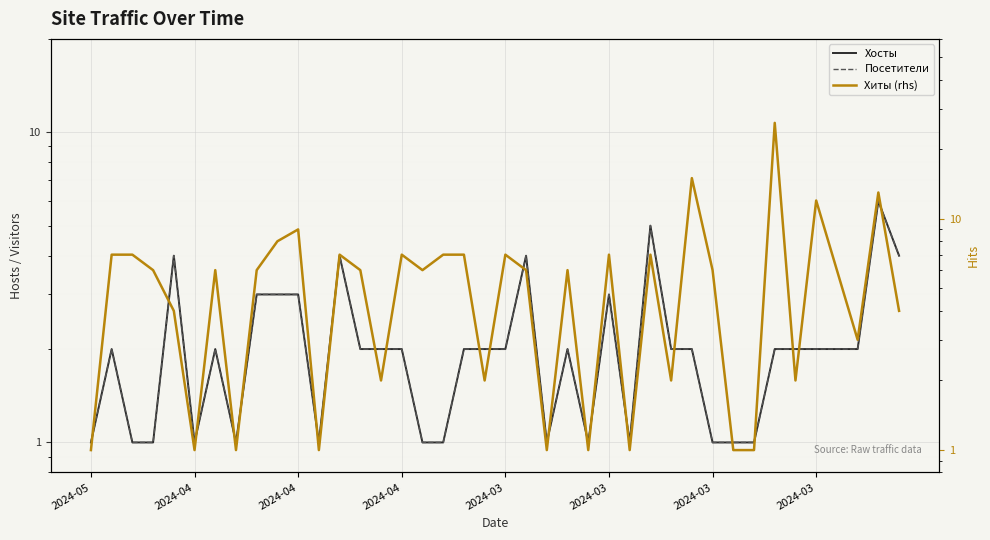

Which series has the largest range (max minus min)?

Хиты (rhs)